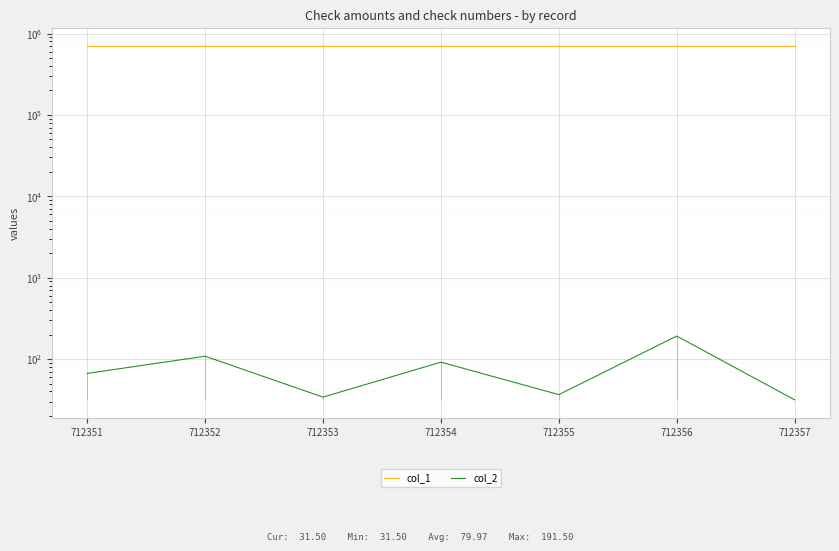

Is this an area chart (filled region under the line)?

No